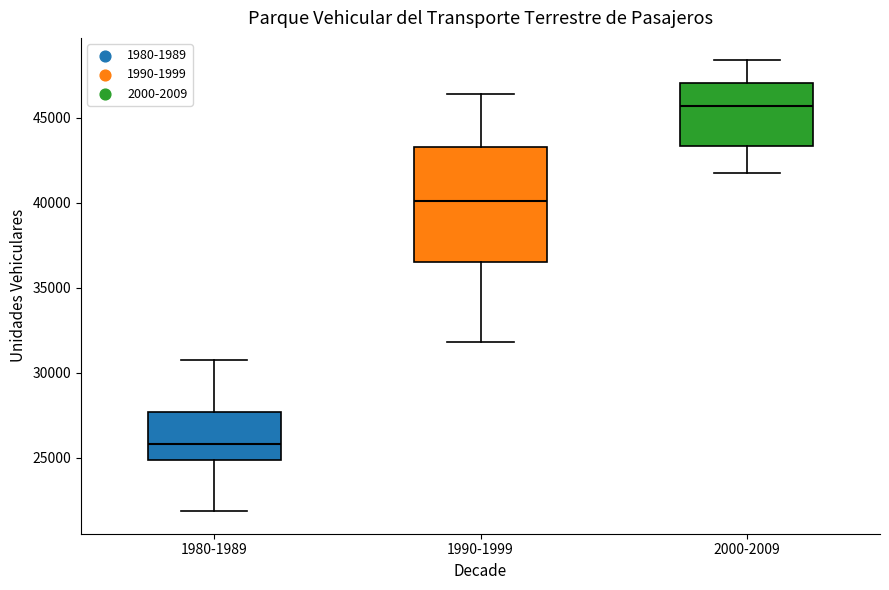

Which box's median line is the highest?

2000-2009